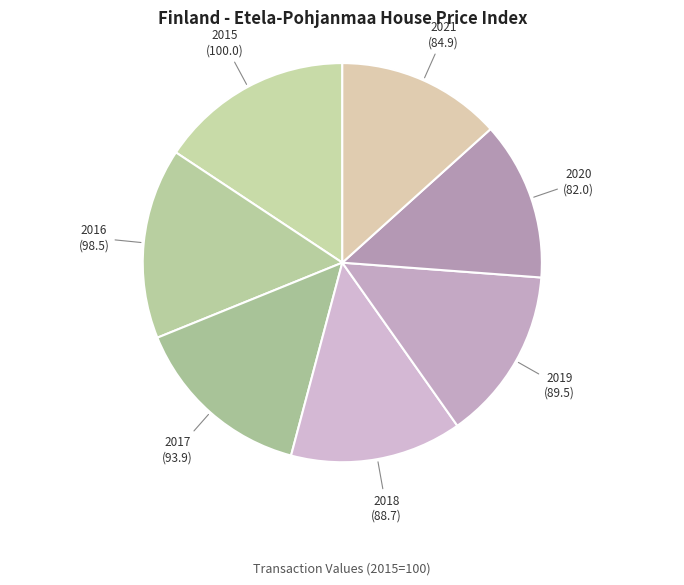

Which has a higher value, 2017 or 2016?

2016